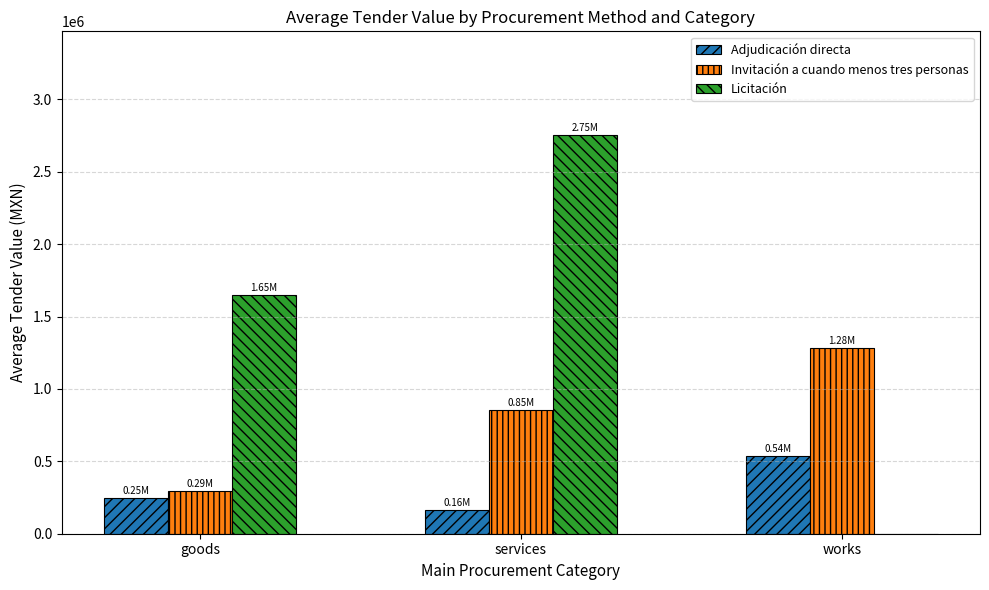

At which category is the sum across all series the highest?

services